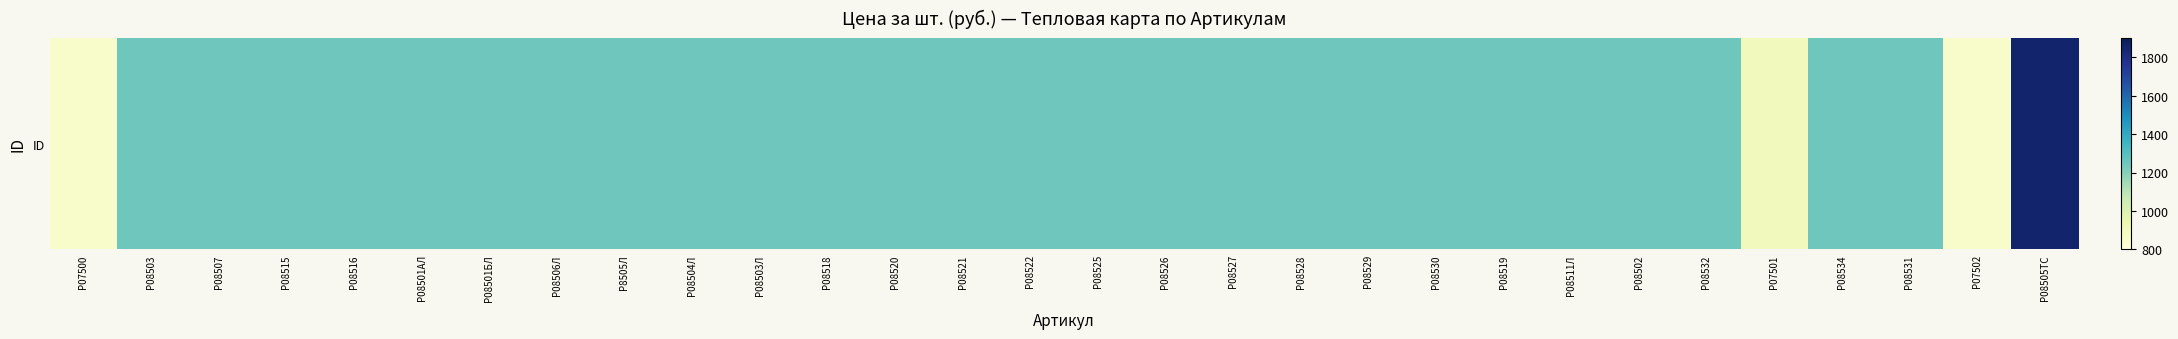

How many data points does each series have?

30